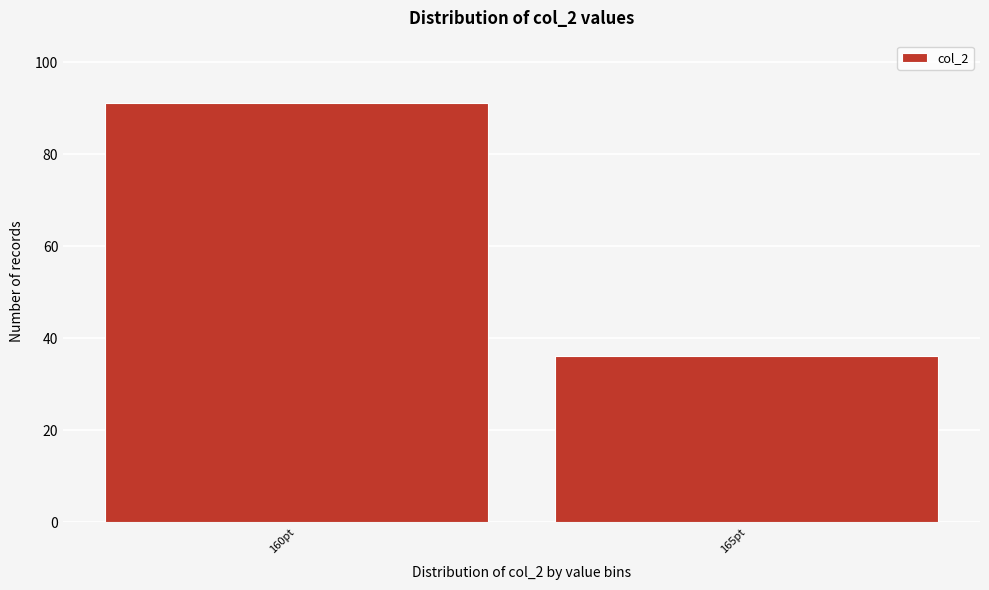

Reading left to right, transcribe all the data shown in this chart.

91	36